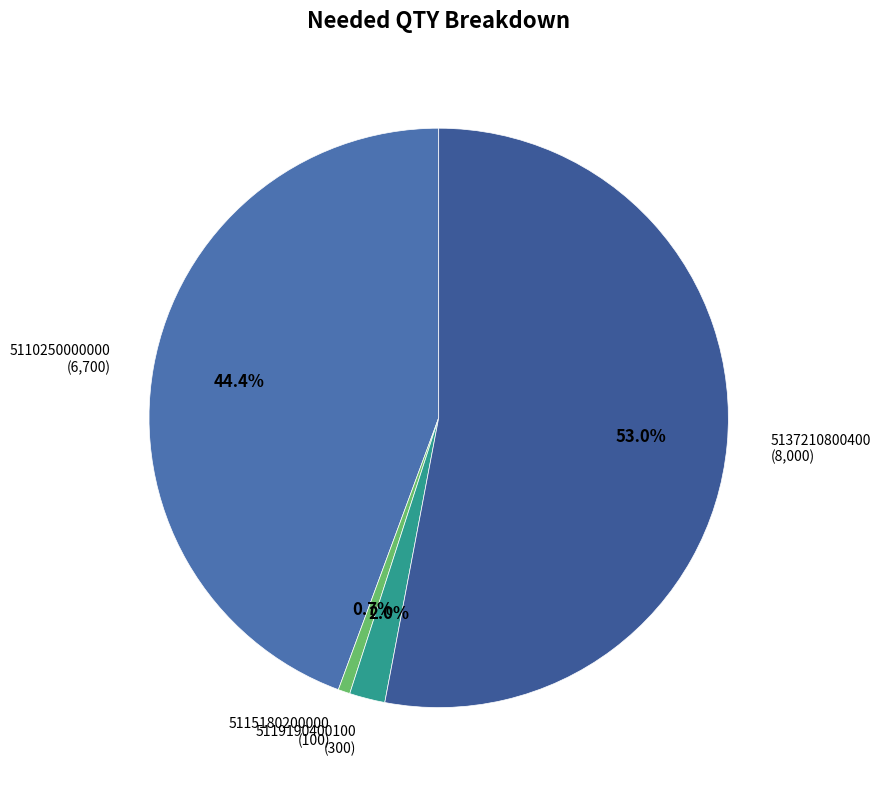

What is the smallest slice in the pie chart?

5115180200000